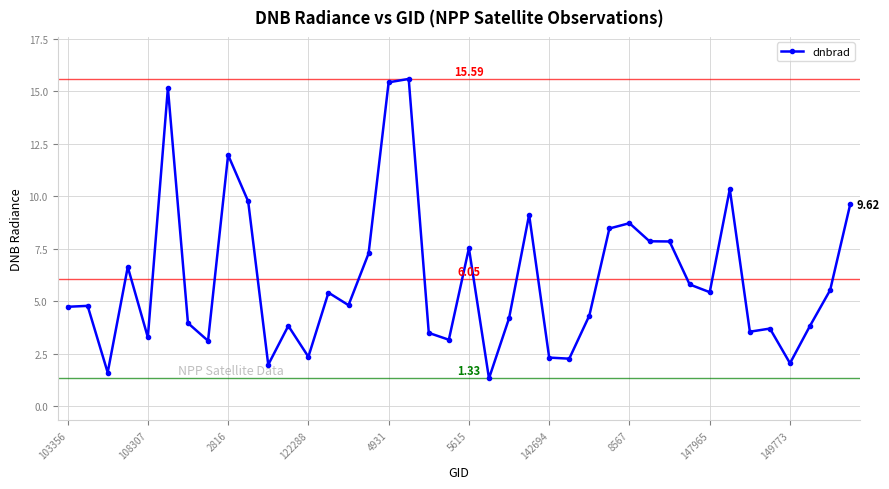

What is the difference between the maximum and minimum values?

14.3